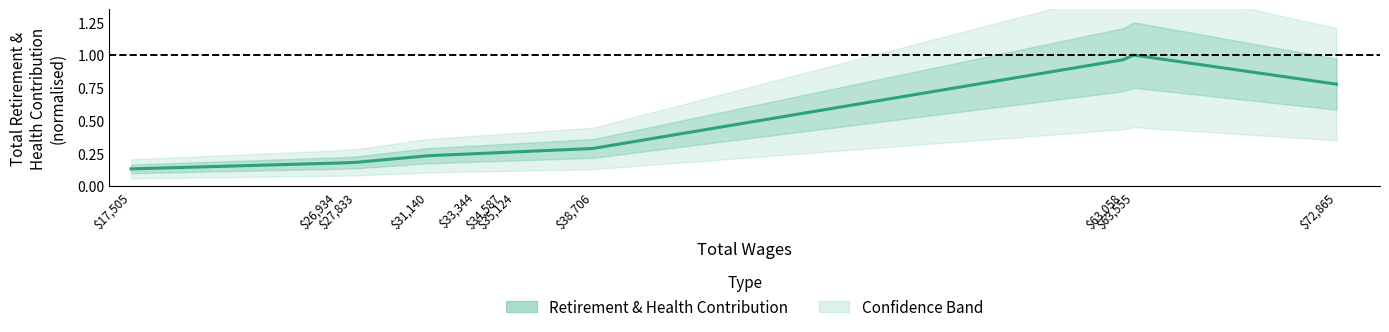

The chart shows a value of 1.0 at $63,058. True or false?

True